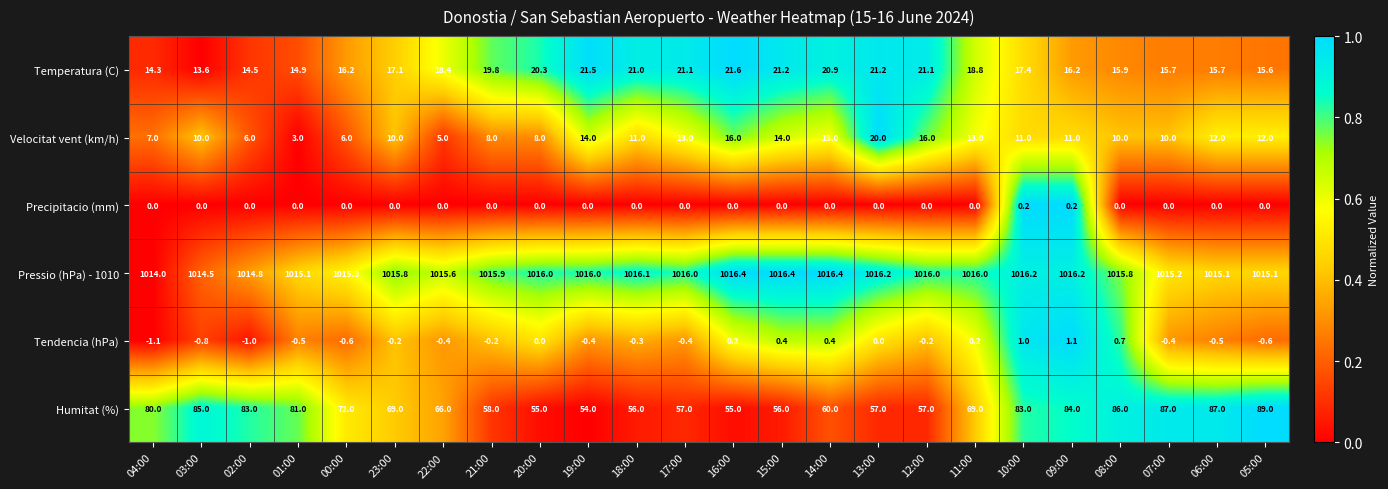

Which series has the largest total across all categories?

Pressio (hPa) - 1010